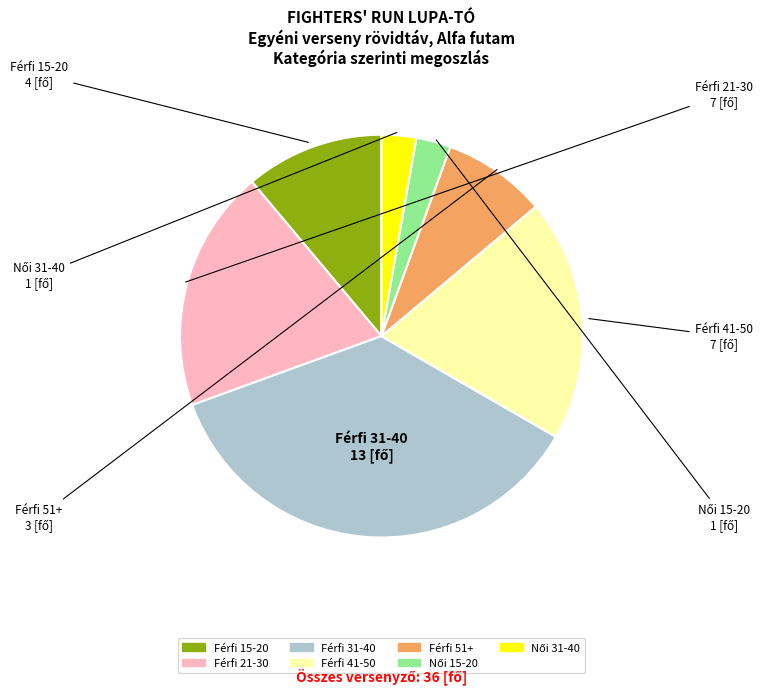

Does any single category account for the majority?

No